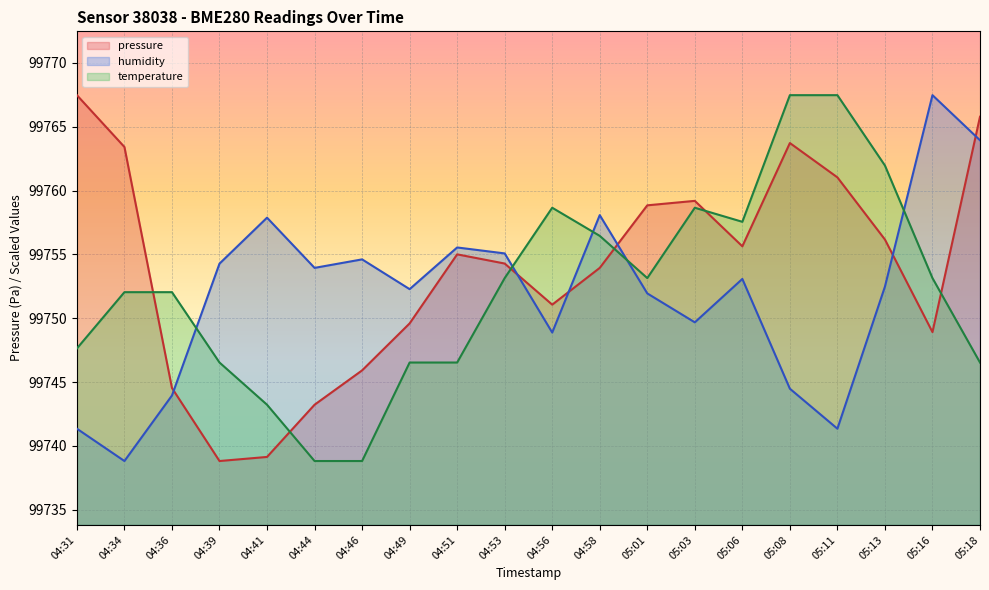

How many lines are shown in the chart?

3